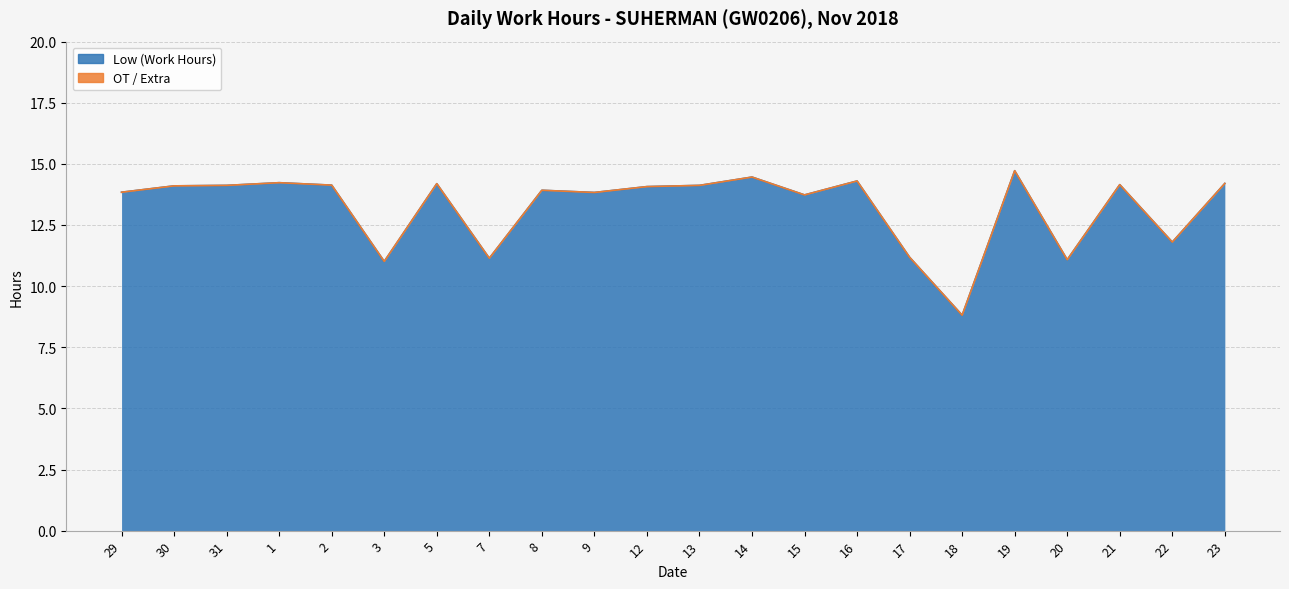

The value at 12 is 18.4. True or false?

False